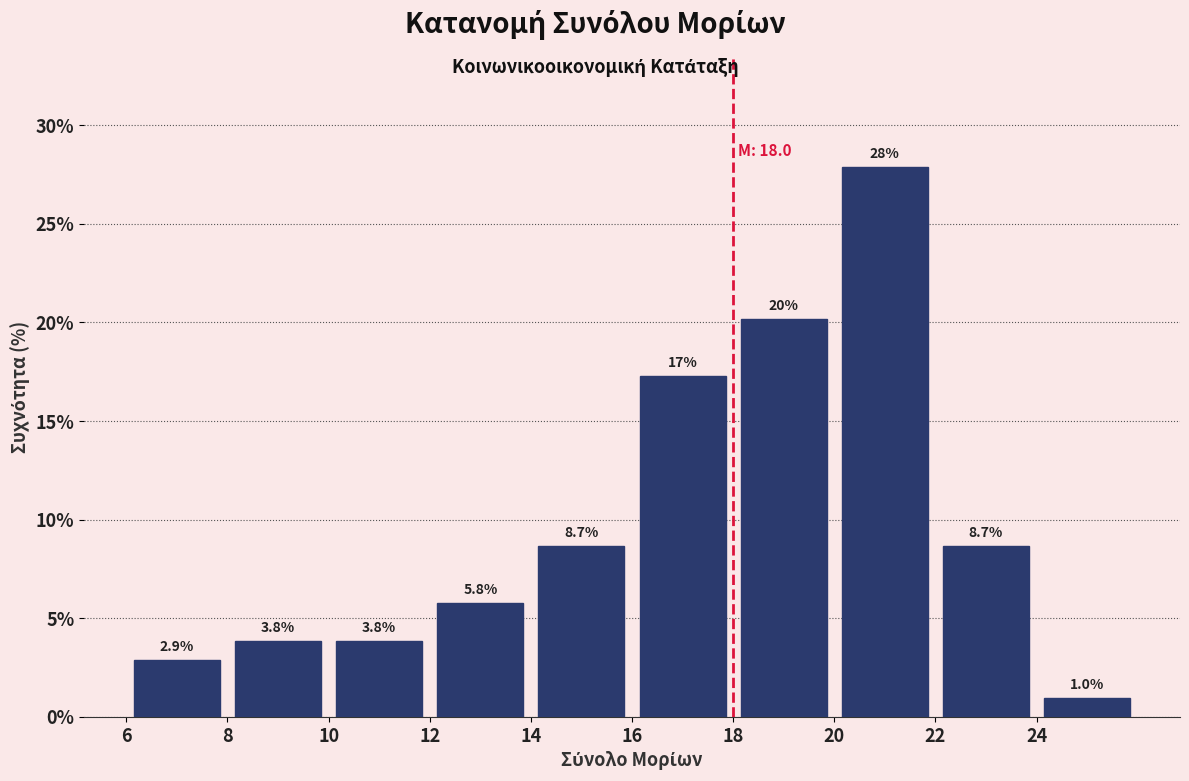

Which range on the x-axis has the tallest bar?

20 to 22